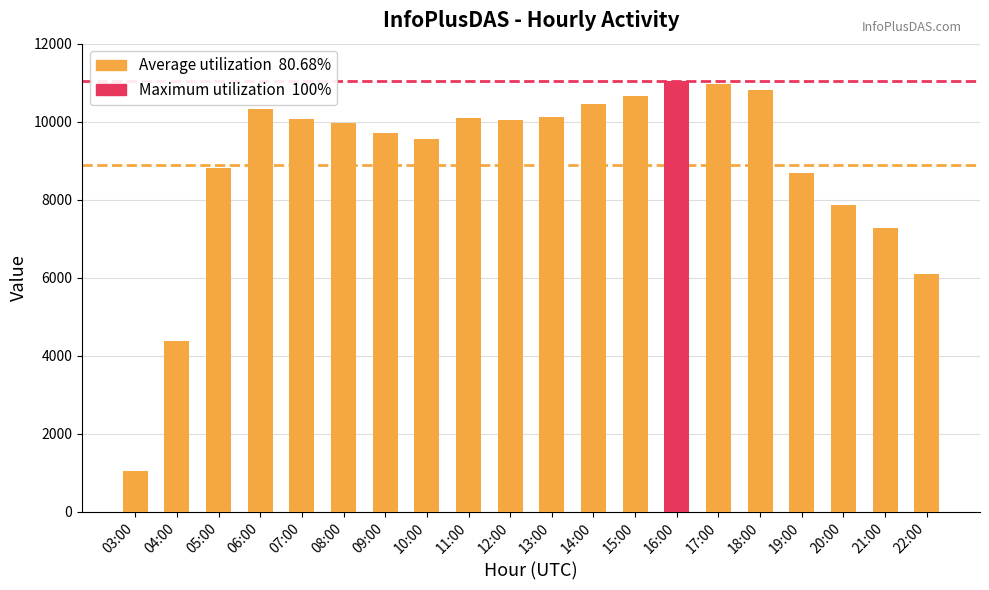

Rank the categories by value from highest to lowest.

16:00, 17:00, 18:00, 15:00, 14:00, 06:00, 13:00, 11:00, 07:00, 12:00, 08:00, 09:00, 10:00, 05:00, 19:00, 20:00, 21:00, 22:00, 04:00, 03:00